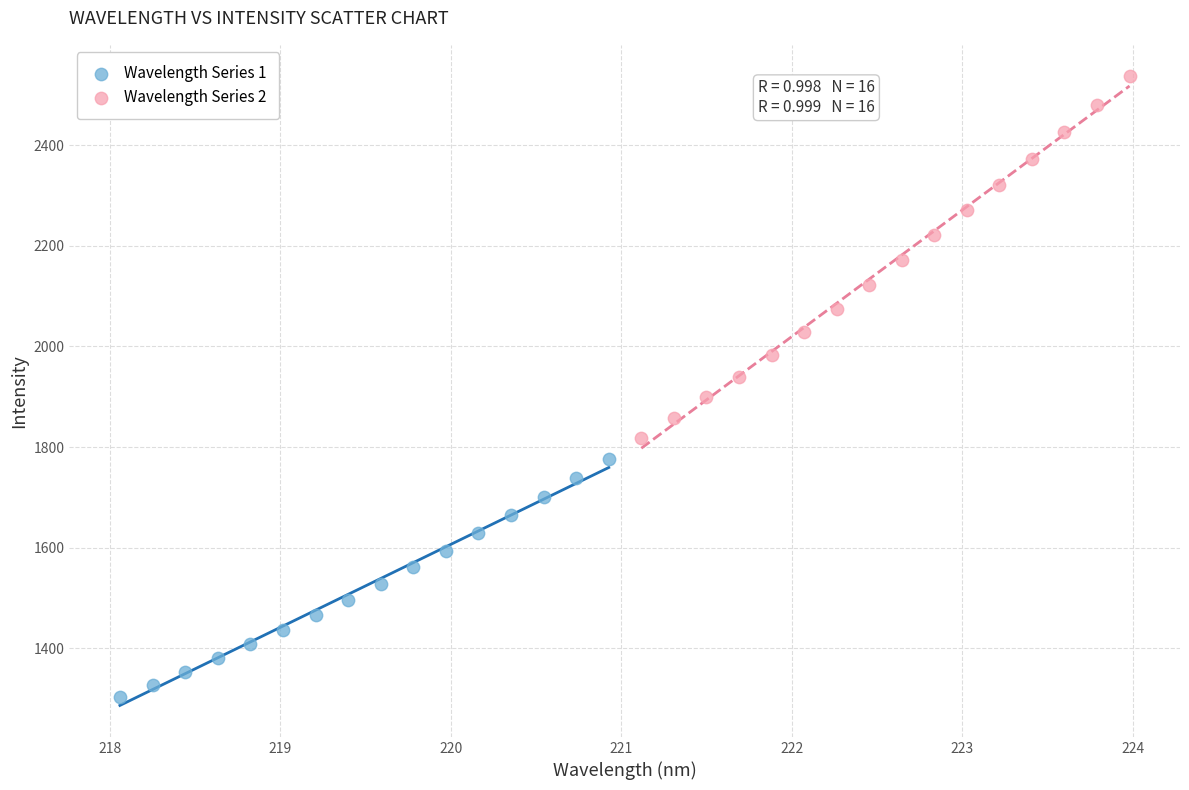

Which series reaches the minimum Y coordinate?

Wavelength Series 1